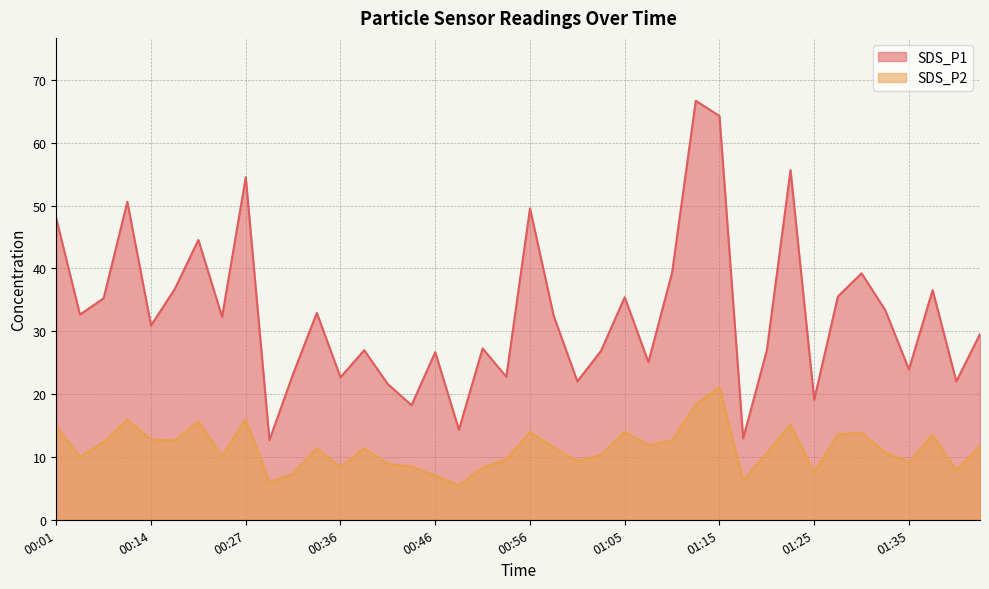

Count the number of categories in the chart.

40